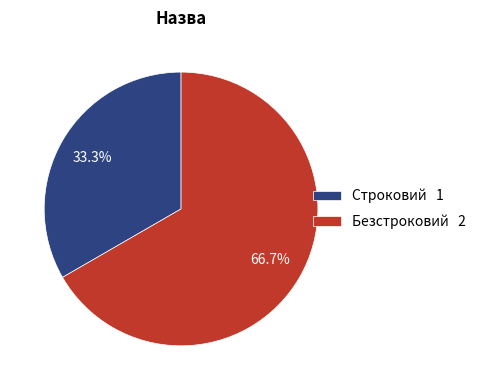

To the nearest percent, what is the average slice percentage?

50%